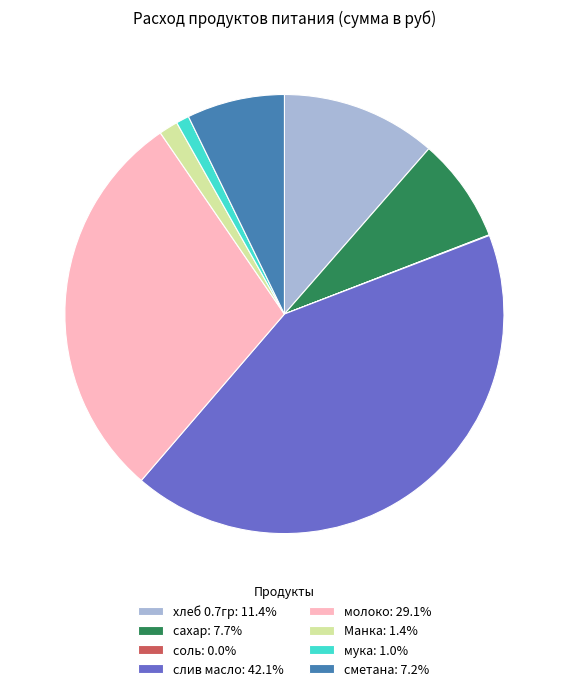

Is there a majority slice in this chart?

No